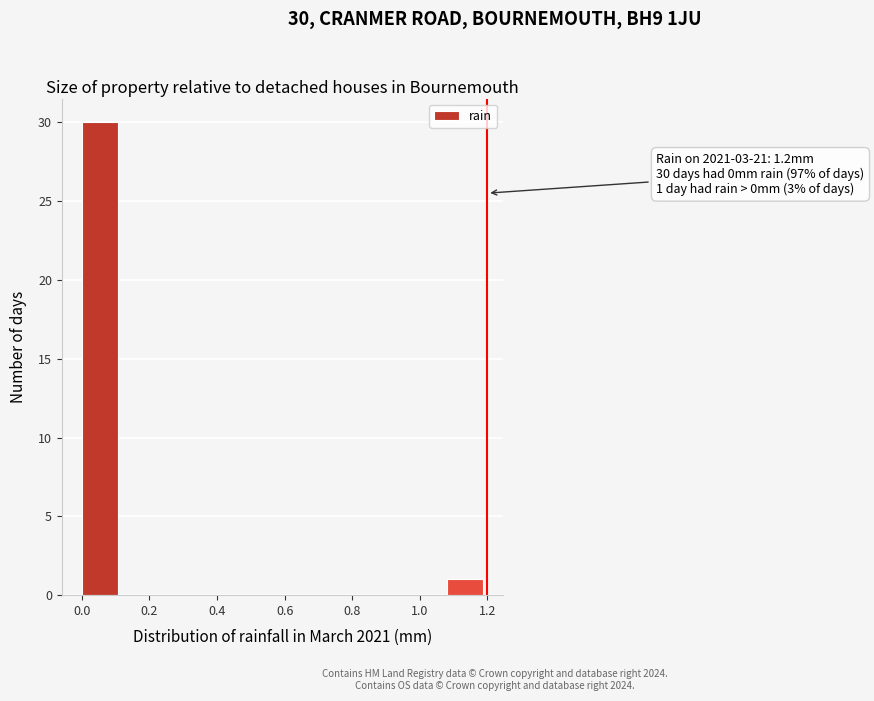

Which range on the x-axis has the tallest bar?

0.00 to 0.12